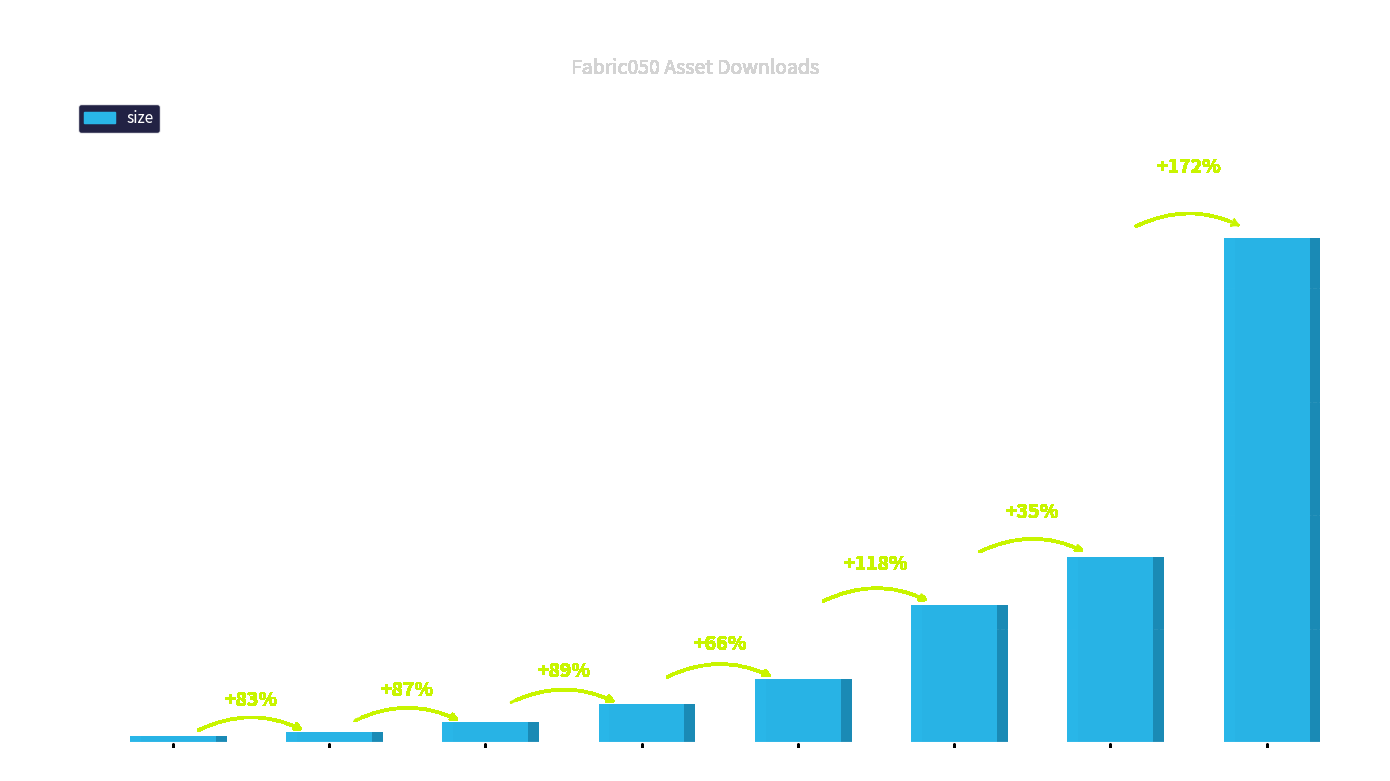

What is the sum of all values?

1700967709